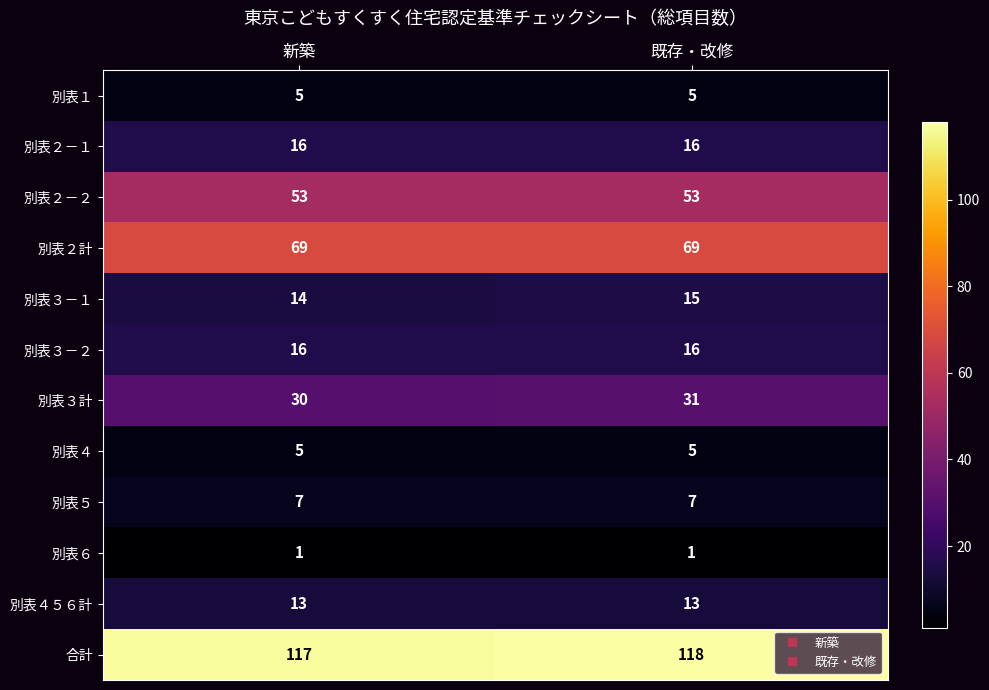

At which category does the chart reach its peak across all series?

既存・改修